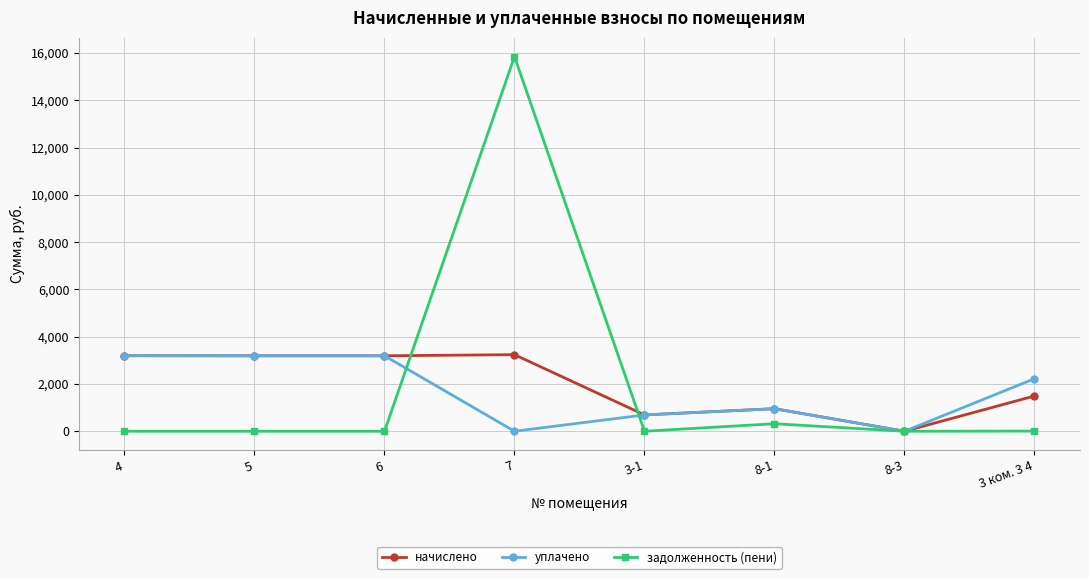

Is the value of задолженность (пени) at 4 greater than the value of уплачено at 4?

No